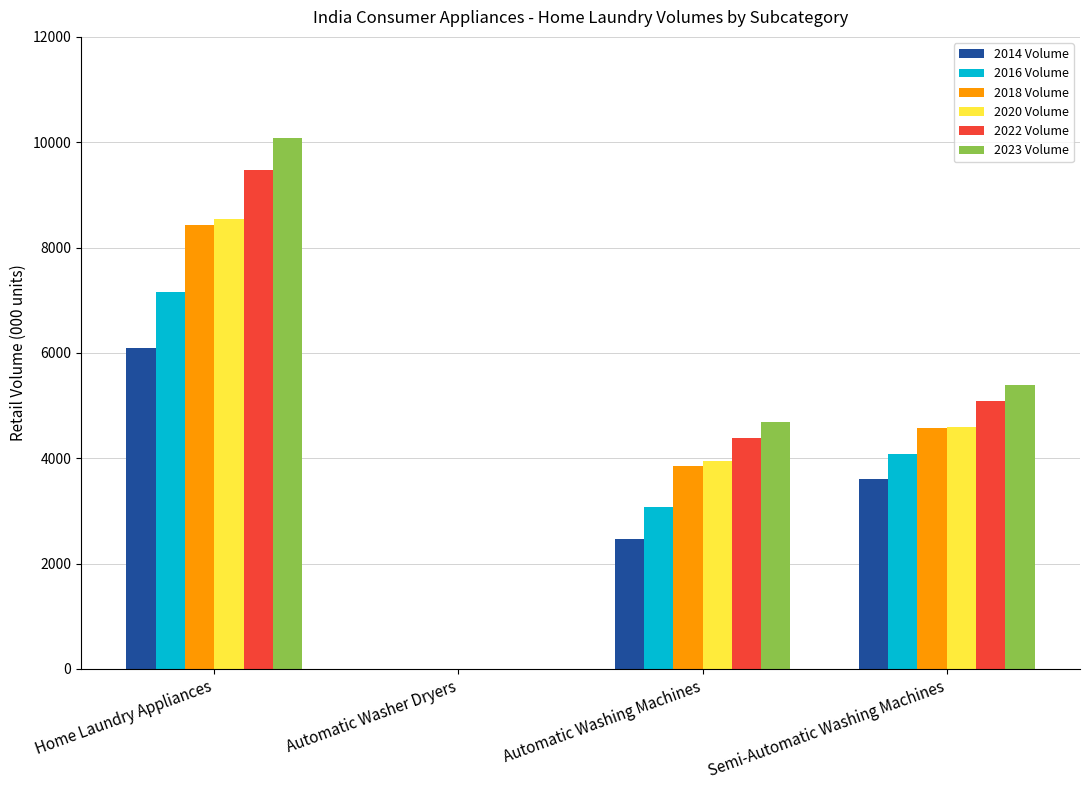

What are all the series names shown in the legend?

2014 Volume, 2016 Volume, 2018 Volume, 2020 Volume, 2022 Volume, 2023 Volume